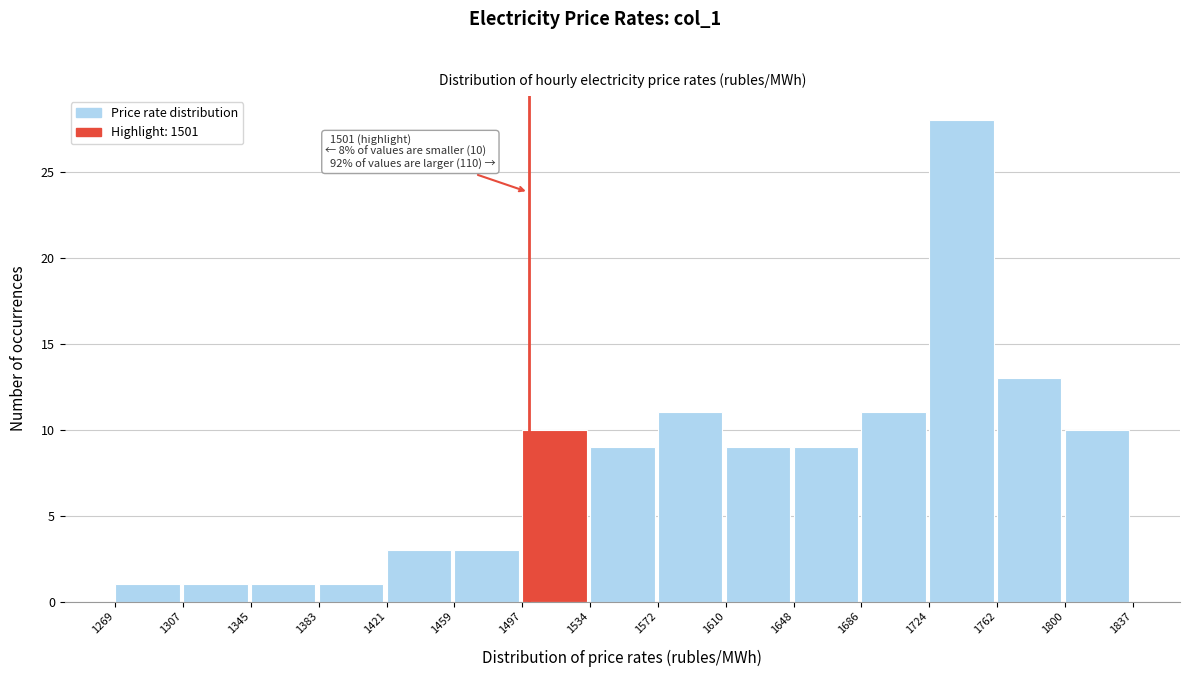

Over which range of the x-axis is the bar tallest?

1724 to 1762